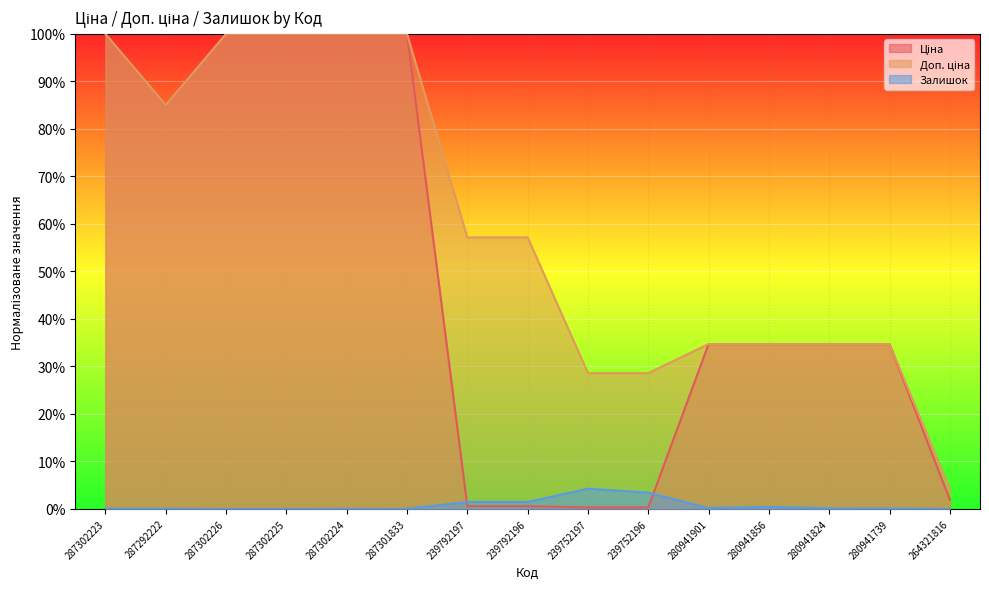

Reading right to left, transcribe all the data shown in this chart.

Ціна: 264321816=0.0	280941739=0.3	280941824=0.3	280941856=0.3	280941901=0.3	239752196=0.0	239752197=0.0	239792196=0.0	239792197=0.0	287301833=1.0	287302224=1.0	287302225=1.0	287302226=1.0	287292222=0.9	287302223=1.0
Доп. ціна: 264321816=0.0	280941739=0.3	280941824=0.3	280941856=0.3	280941901=0.3	239752196=0.3	239752197=0.3	239792196=0.6	239792197=0.6	287301833=1.0	287302224=1.0	287302225=1.0	287302226=1.0	287292222=0.9	287302223=1.0
Залишок: 264321816=0.0	280941739=0.0	280941824=0.0	280941856=0.0	280941901=0.0	239752196=0.0	239752197=0.0	239792196=0.0	239792197=0.0	287301833=0.0	287302224=0.0	287302225=0.0	287302226=0.0	287292222=0.0	287302223=0.0